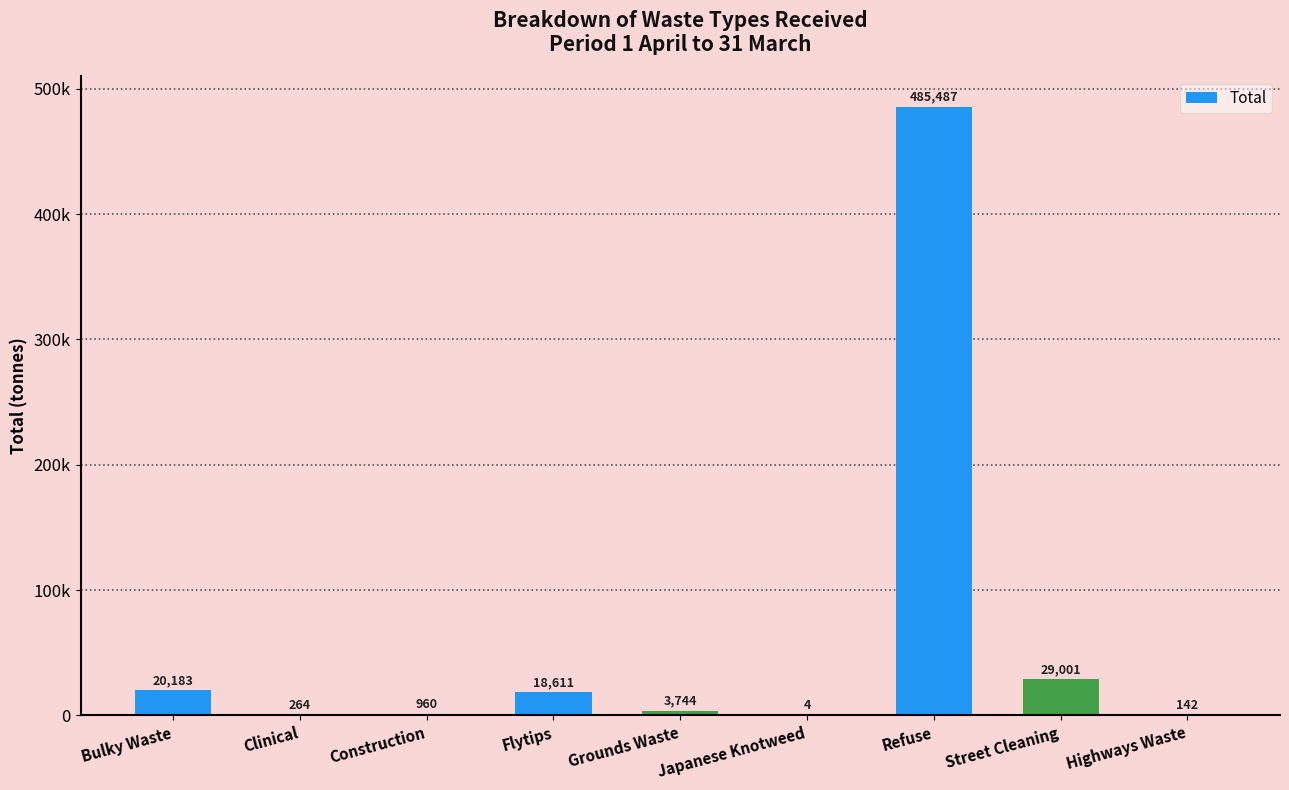

Rank the categories by value from lowest to highest.

Japanese Knotweed, Highways Waste, Clinical, Construction, Grounds Waste, Flytips, Bulky Waste, Street Cleaning, Refuse